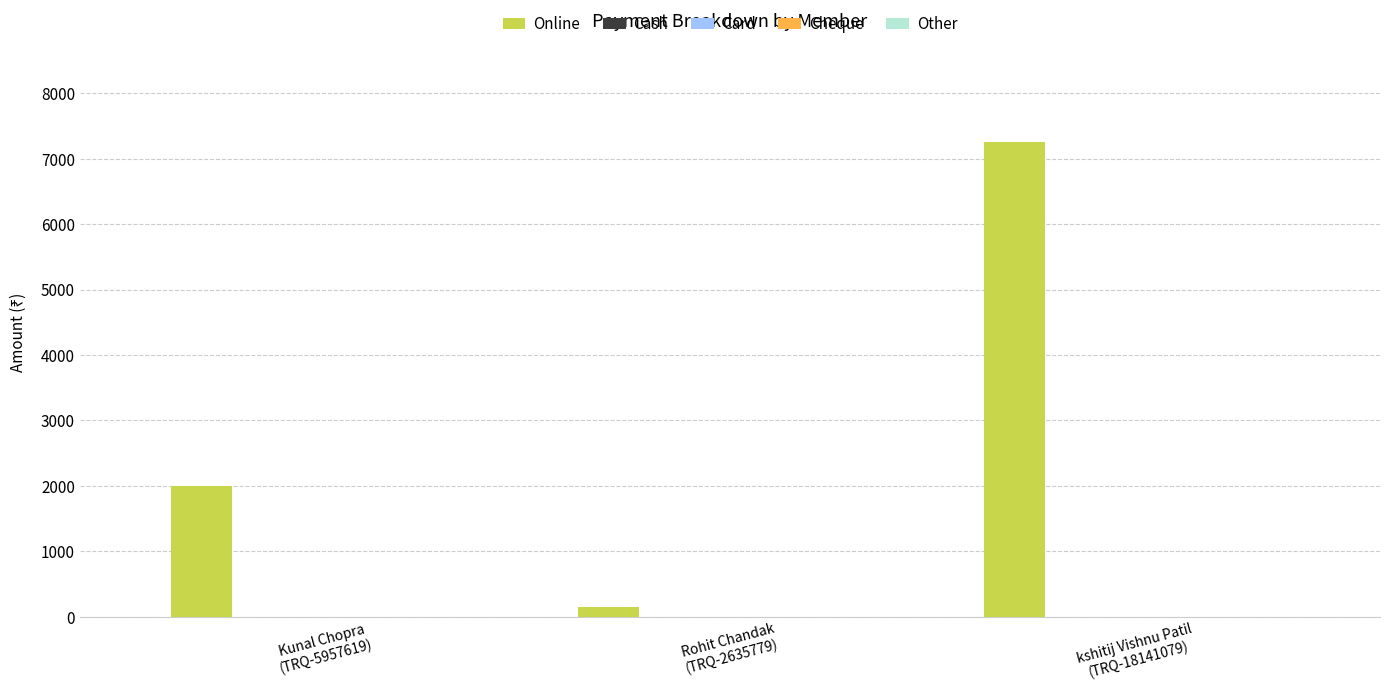

What is the maximum value shown in the chart?

7250